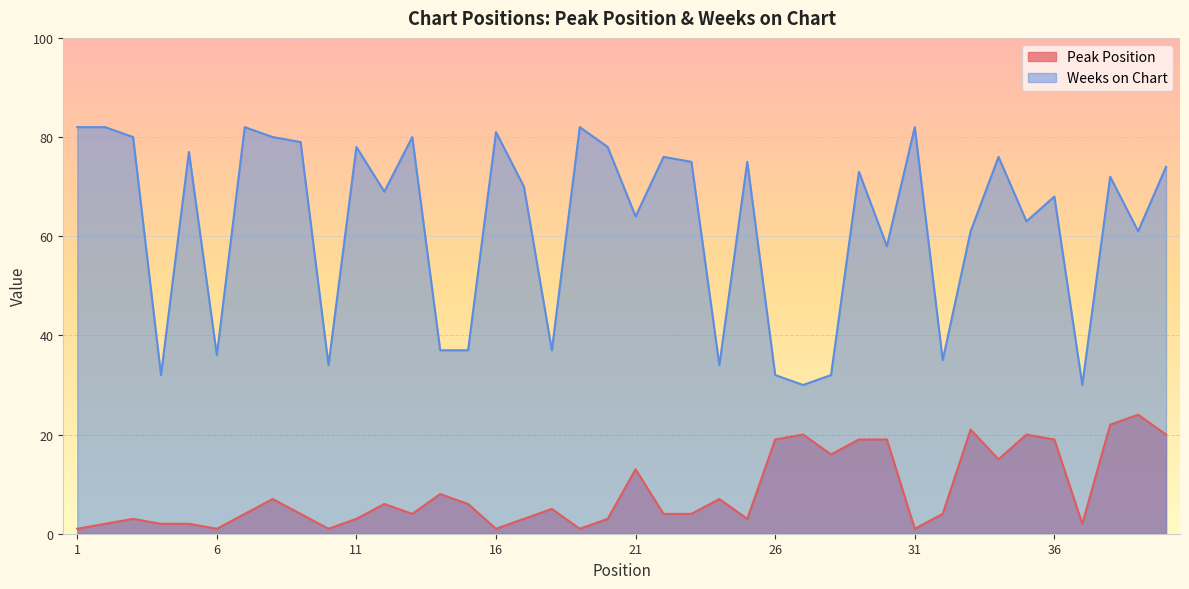

What are all the series names shown in the legend?

Peak Position, Weeks on Chart